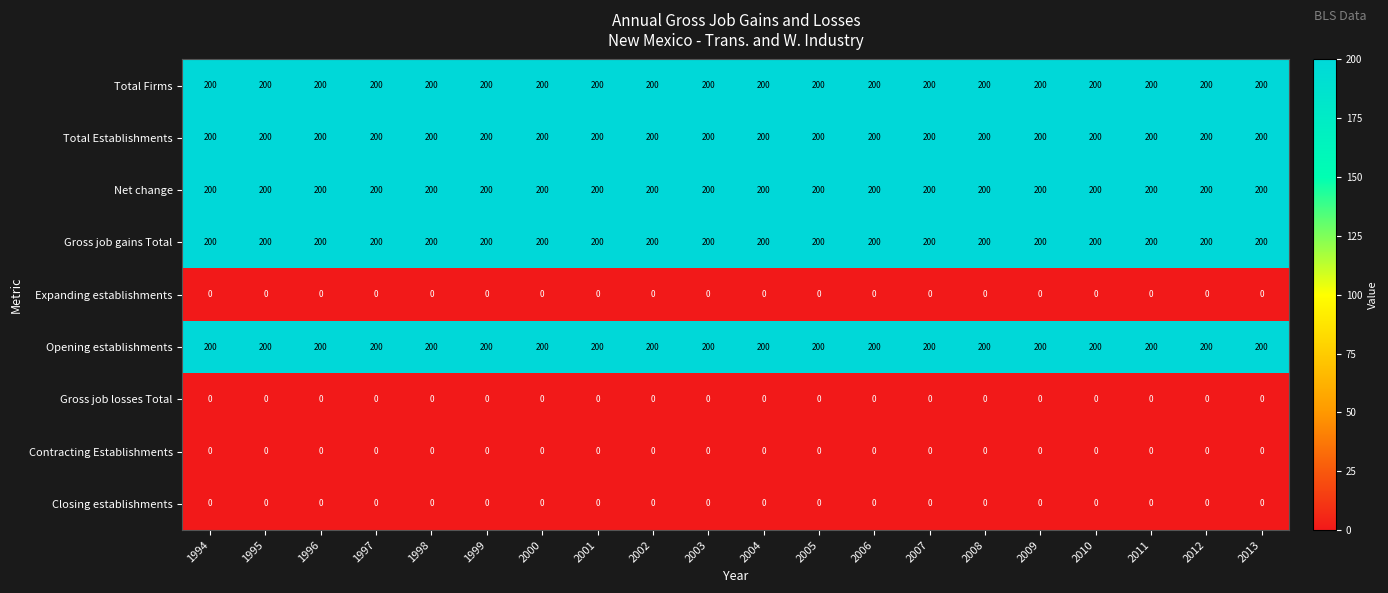

What is the average value of the Total Firms series?

200